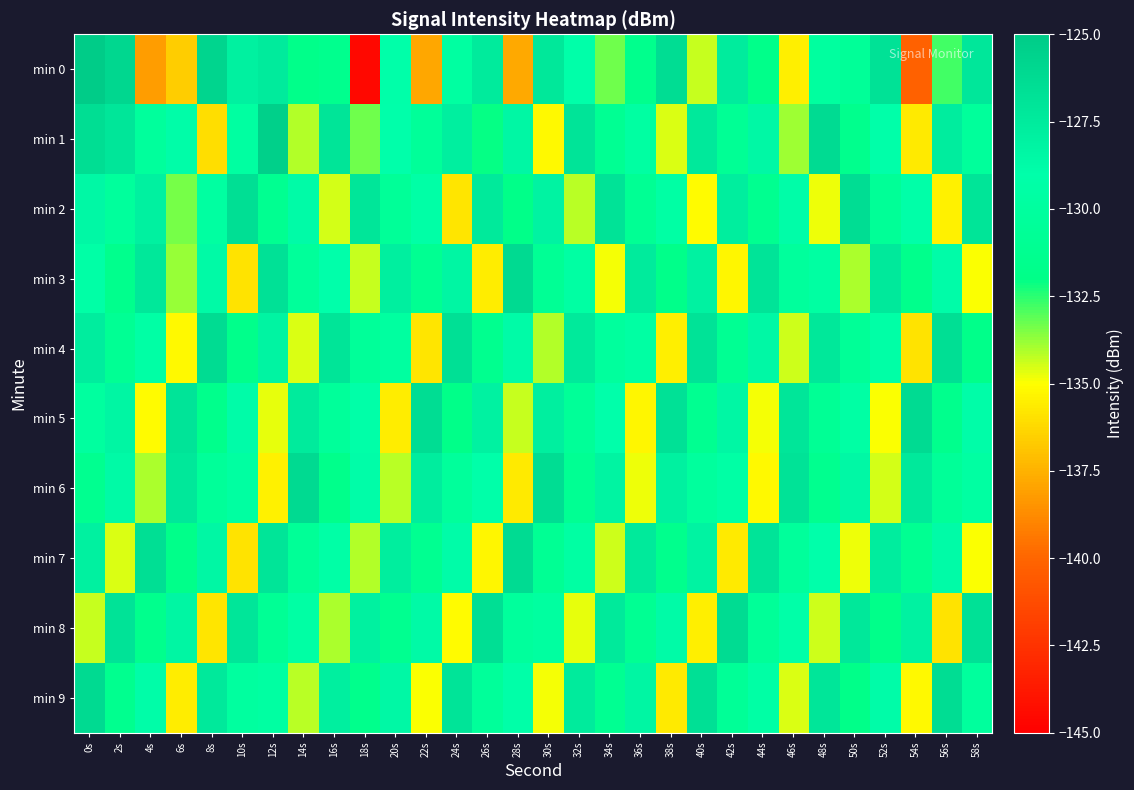

Count the number of categories in the chart.

30